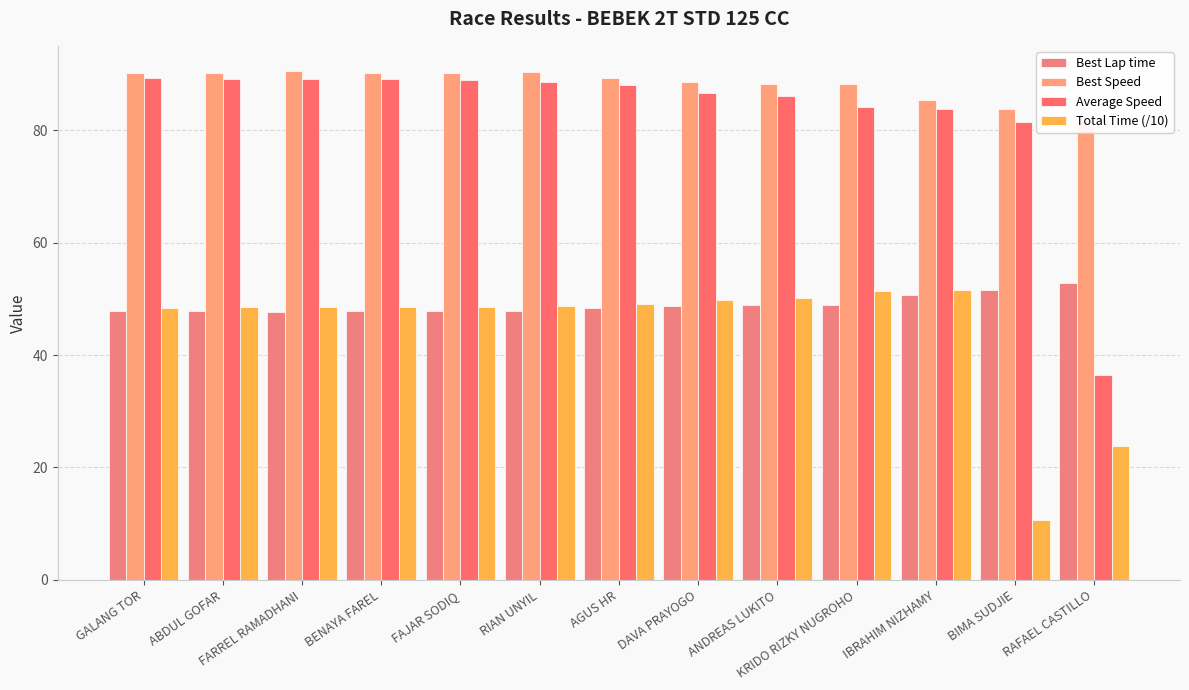

Is it true that Best Speed equals 108.3 at RAFAEL CASTILLO?

False